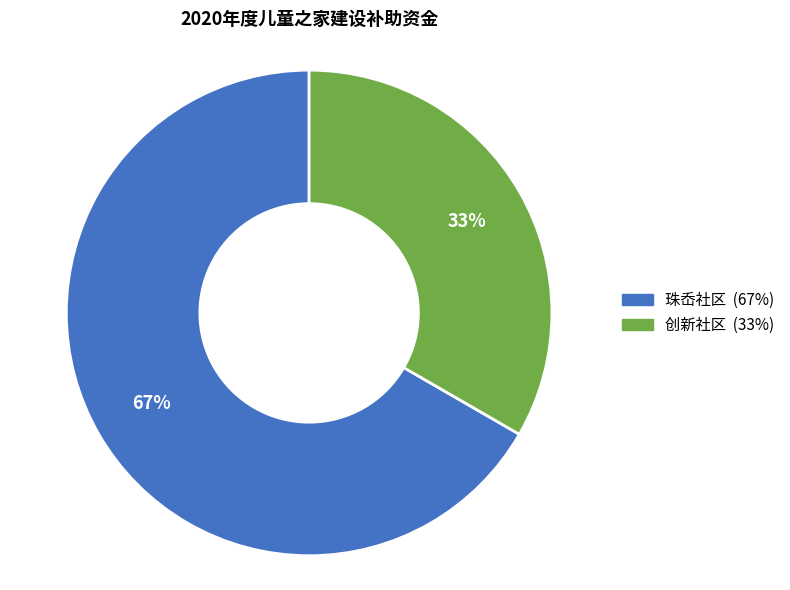

To the nearest percent, what is the average slice percentage?

50%